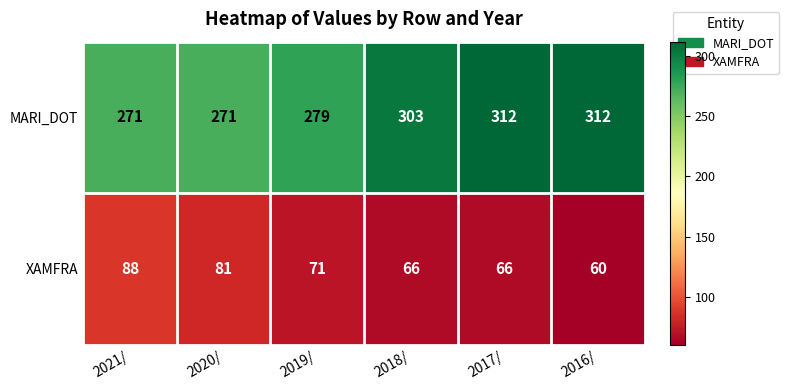

How many data points in XAMFRA are less than 71?

3